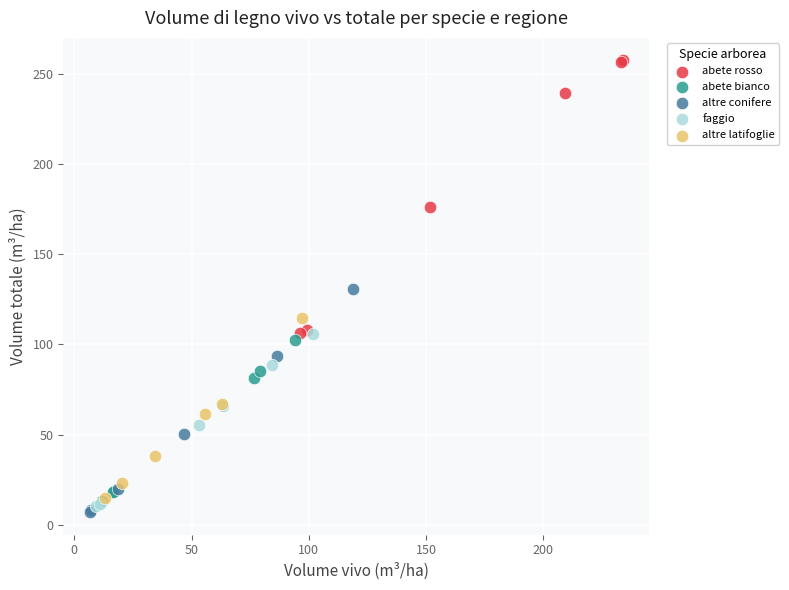

Which series contains the highest Y value?

abete rosso